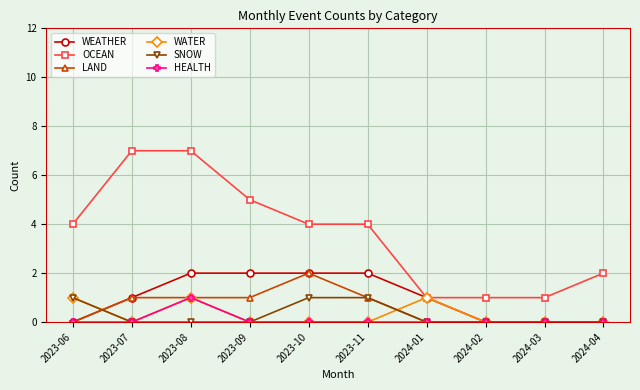

Reading left to right, what are all the values shown in this chart?

WEATHER: 2023-06=0	2023-07=1	2023-08=2	2023-09=2	2023-10=2	2023-11=2	2024-01=1	2024-02=0	2024-03=0	2024-04=0
OCEAN: 2023-06=4	2023-07=7	2023-08=7	2023-09=5	2023-10=4	2023-11=4	2024-01=1	2024-02=1	2024-03=1	2024-04=2
LAND: 2023-06=0	2023-07=1	2023-08=1	2023-09=1	2023-10=2	2023-11=1	2024-01=0	2024-02=0	2024-03=0	2024-04=0
WATER: 2023-06=1	2023-07=0	2023-08=1	2023-09=0	2023-10=0	2023-11=0	2024-01=1	2024-02=0	2024-03=0	2024-04=0
SNOW: 2023-06=1	2023-07=0	2023-08=0	2023-09=0	2023-10=1	2023-11=1	2024-01=0	2024-02=0	2024-03=0	2024-04=0
HEALTH: 2023-06=0	2023-07=0	2023-08=1	2023-09=0	2023-10=0	2023-11=0	2024-01=0	2024-02=0	2024-03=0	2024-04=0